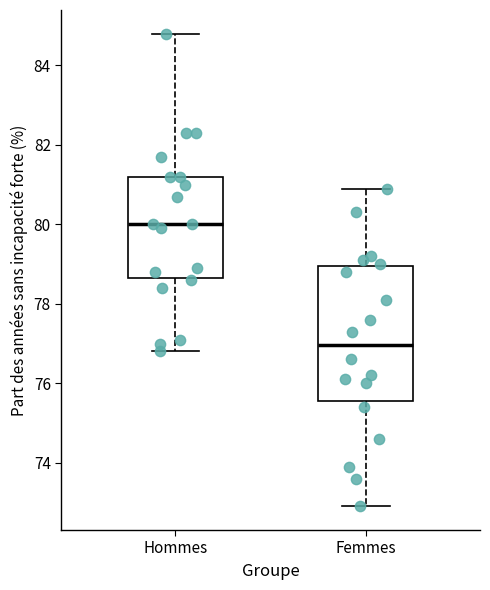

Reading left to right, transcribe this box plot: for each box, give where its median line is, the range the box spans, and where its two whiskers end, as read against the y-axis. The values are not printed on the chart, so give them approximately, as read against the axis.

Hommes: median 80.0, box 78.6 to 81.2, whiskers 76.8 to 84.8
Femmes: median 77.0, box 75.6 to 79.0, whiskers 73.0 to 81.0